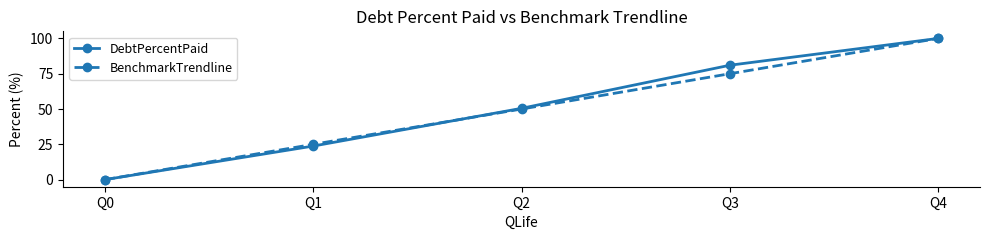

Rank the categories by BenchmarkTrendline value from highest to lowest.

Q4, Q3, Q2, Q1, Q0